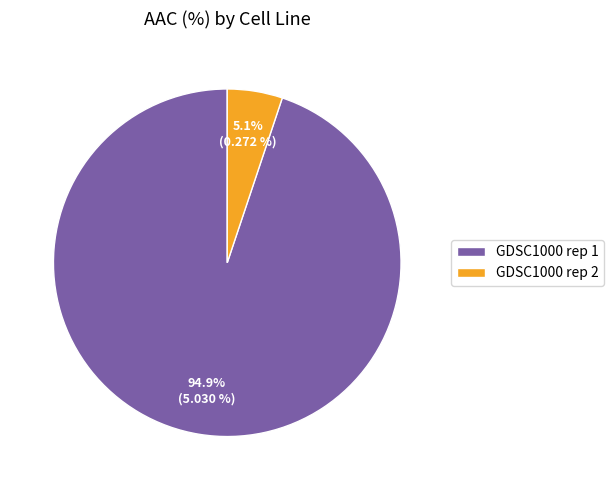

Rank the categories by value from lowest to highest.

GDSC1000 rep 2, GDSC1000 rep 1